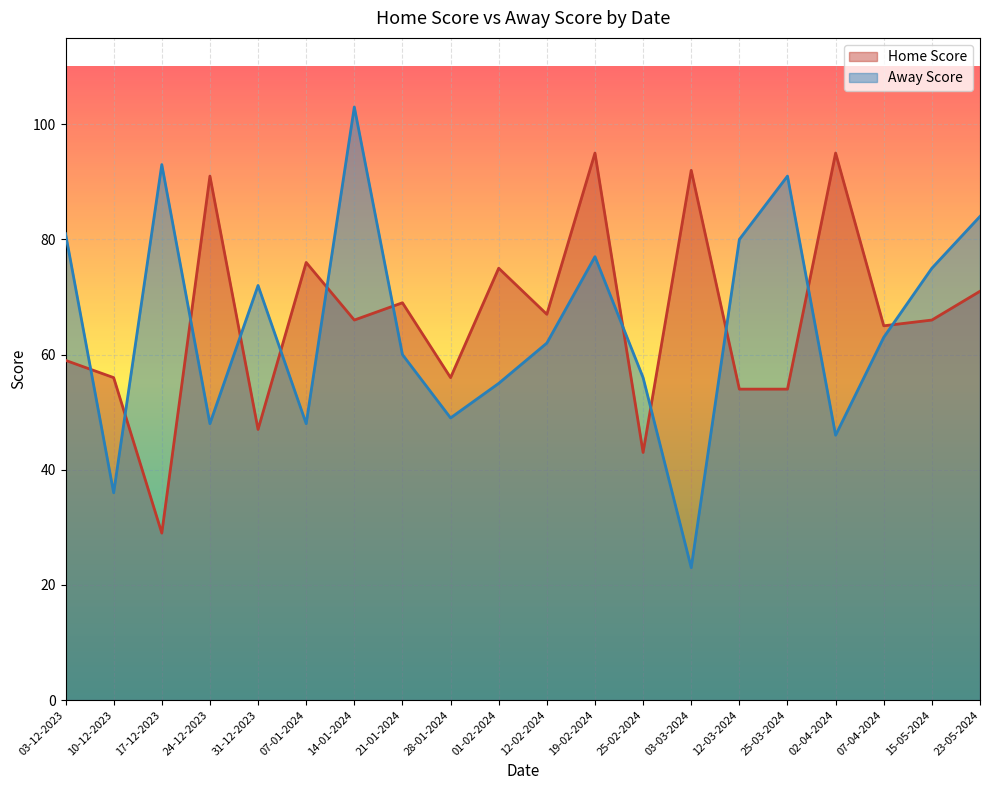

List the series in order of their peak value, lowest first.

Home Score, Away Score